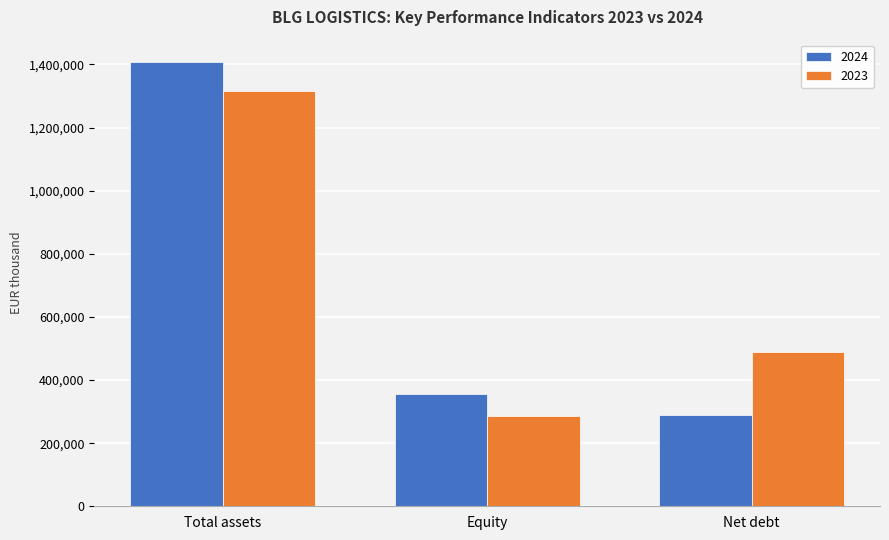

Rank the series by their maximum value, from highest to lowest.

2024, 2023